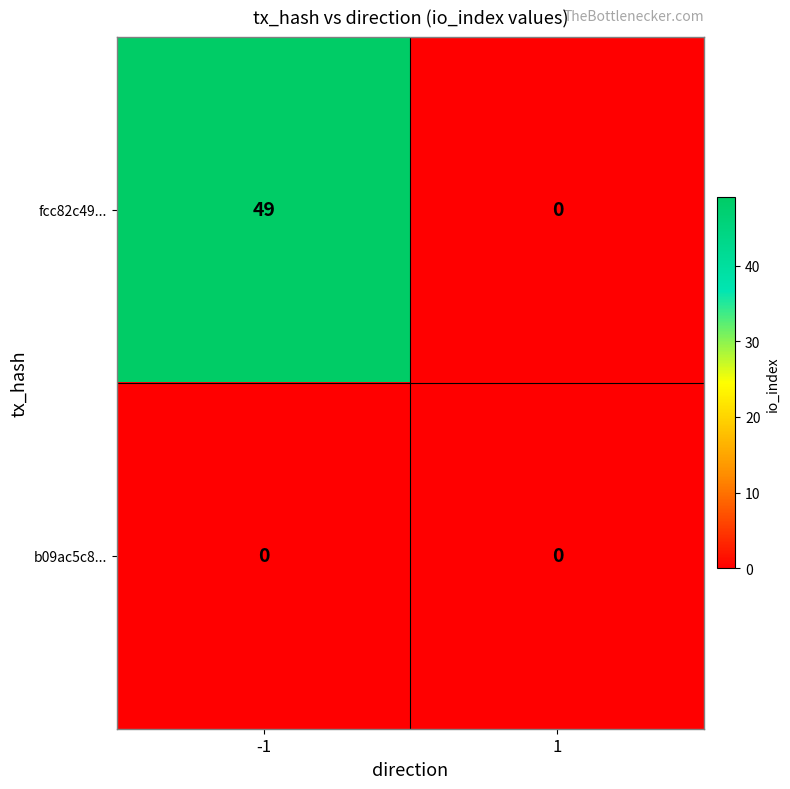

What is the difference between the maximum and minimum values in the fcc82c49... series?

49